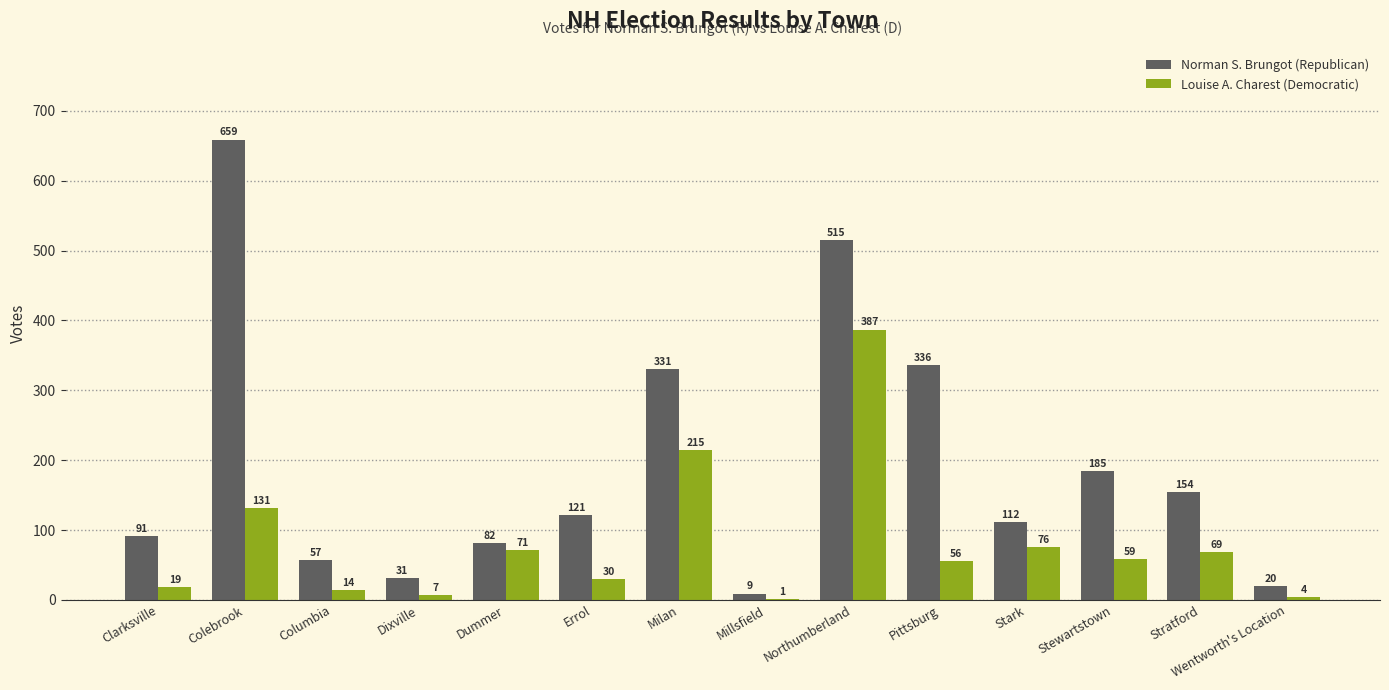

Which label corresponds to the largest value in the chart?

Colebrook